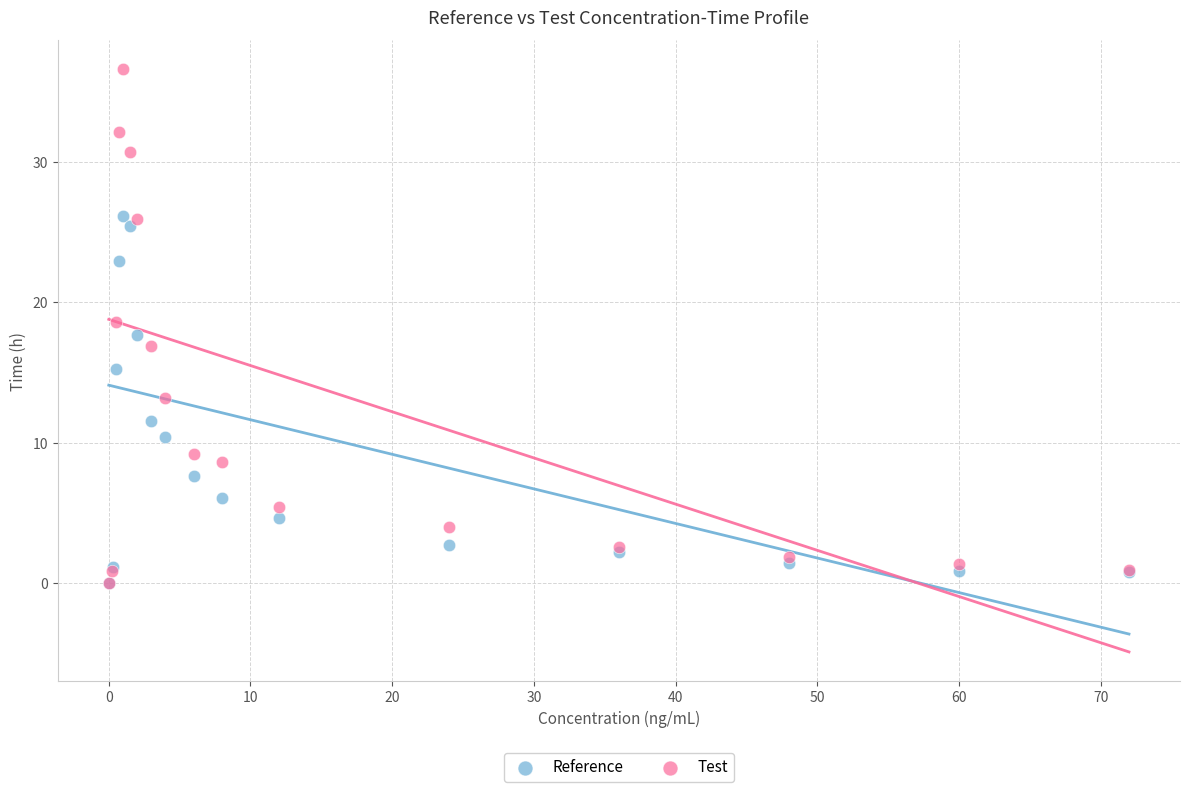

Which series has the largest Y range (max minus min)?

Test